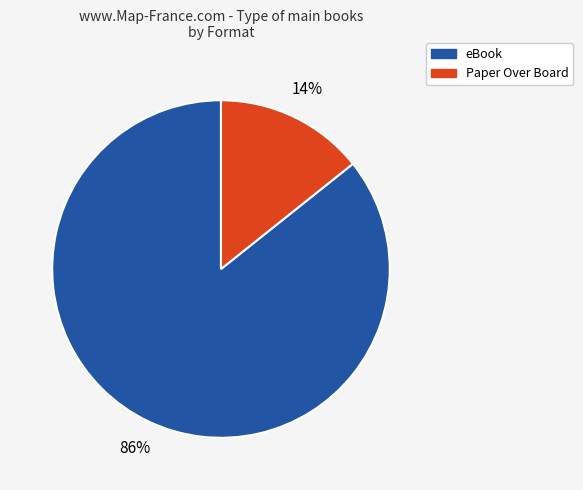

Is there a majority slice in this chart?

Yes